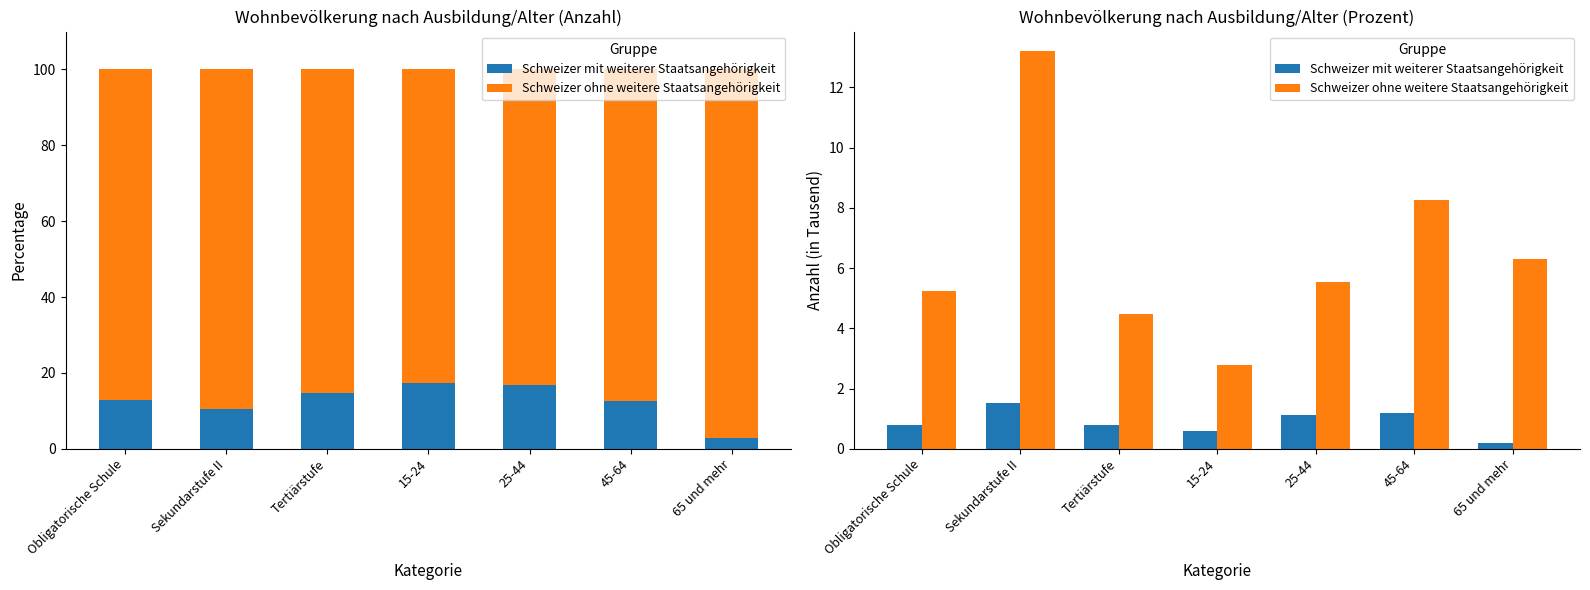

List the labels in order of Schweizer mit weiterer Staatsangehörigkeit value, smallest first.

65 und mehr, 15-24, Obligatorische Schule, Tertiärstufe, 25-44, 45-64, Sekundarstufe II